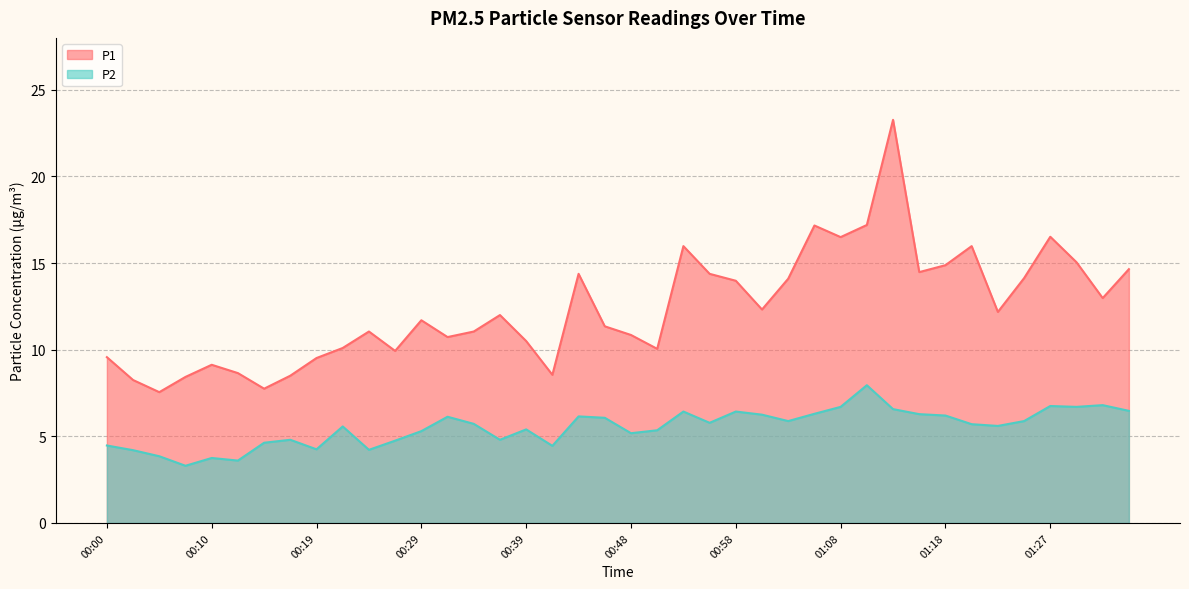

Count the number of categories in the chart.

40